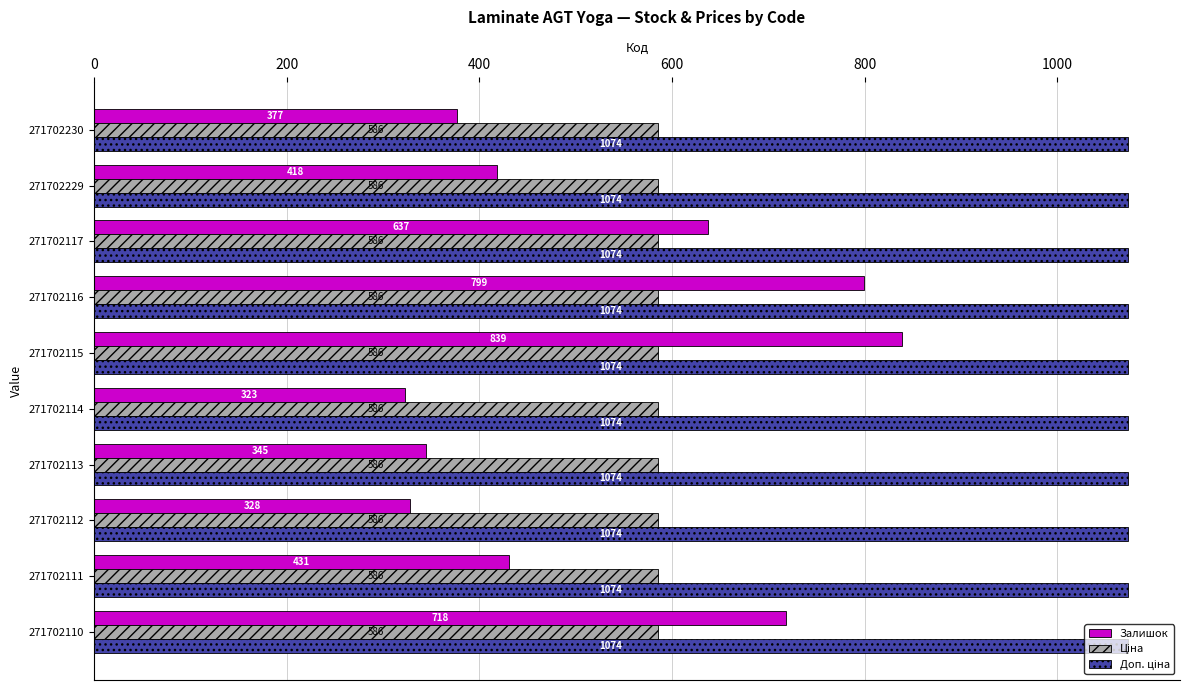

What is the greatest value displayed?

1073.8